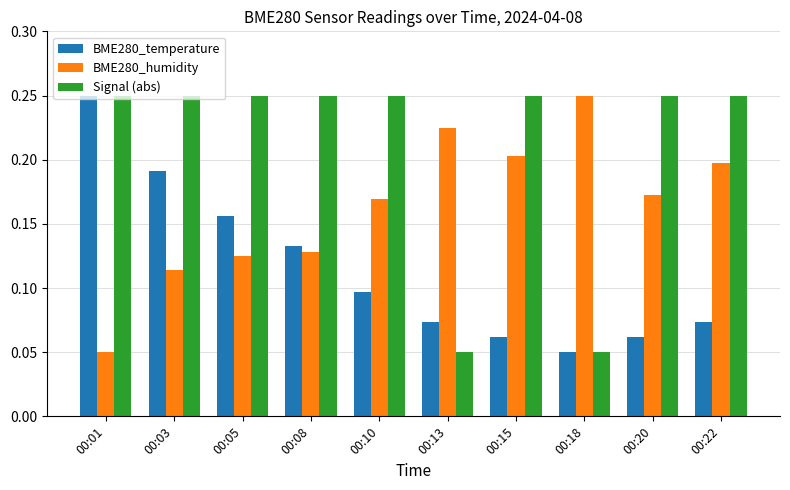

Rank the series at 00:05 from highest to lowest value.

Signal (abs), BME280_temperature, BME280_humidity